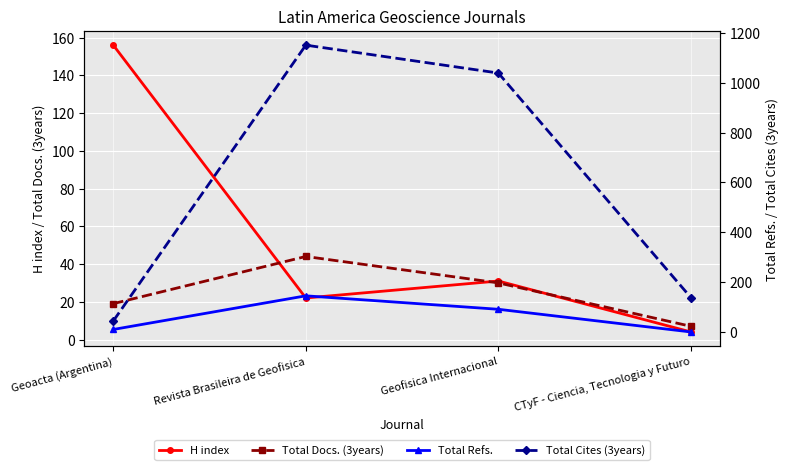

Rank the series at Geoacta (Argentina) from highest to lowest value.

H index, Total Cites (3years), Total Docs. (3years), Total Refs.